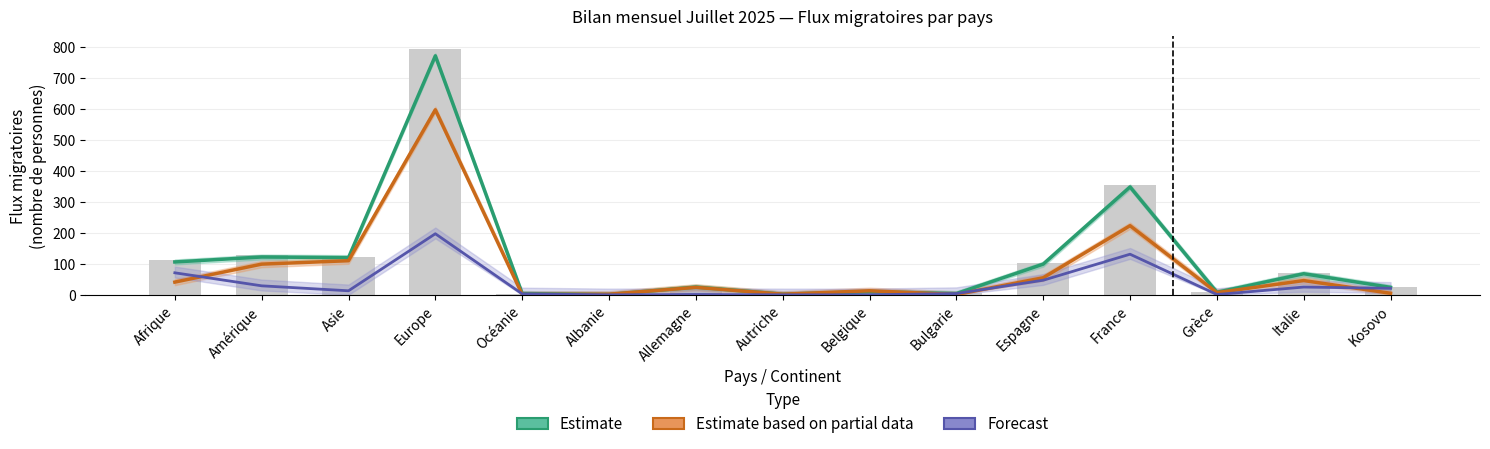

What is the difference between the second highest and minimum values in the Augmentations series?

352